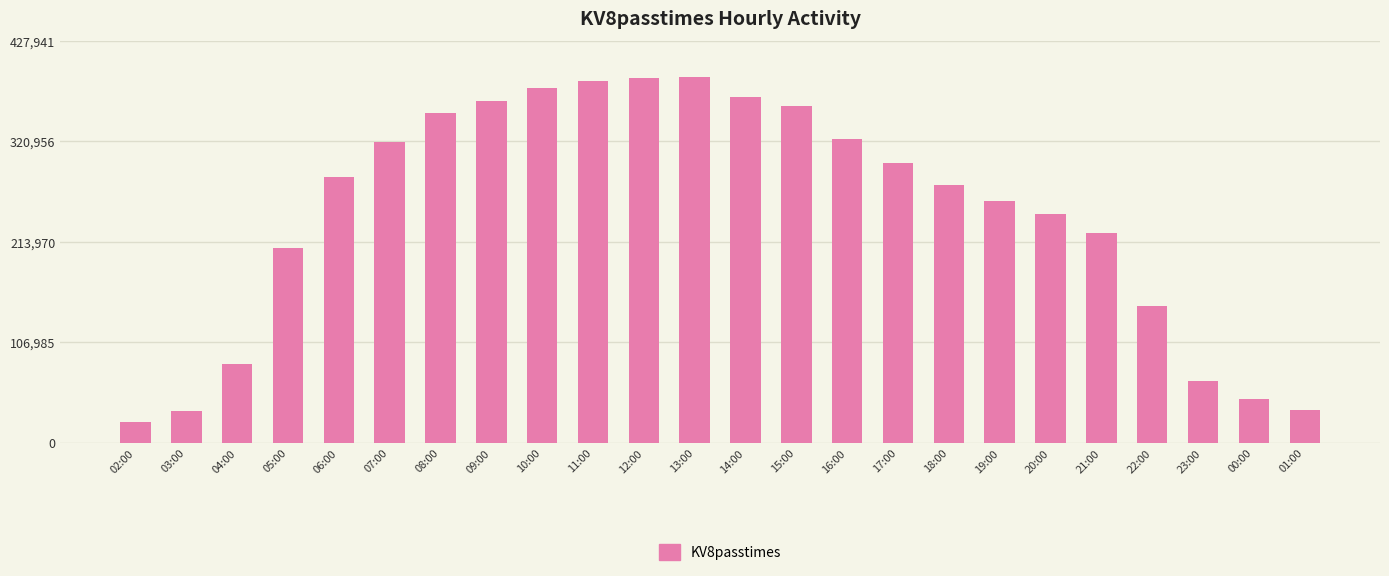

What is the average value?

243593